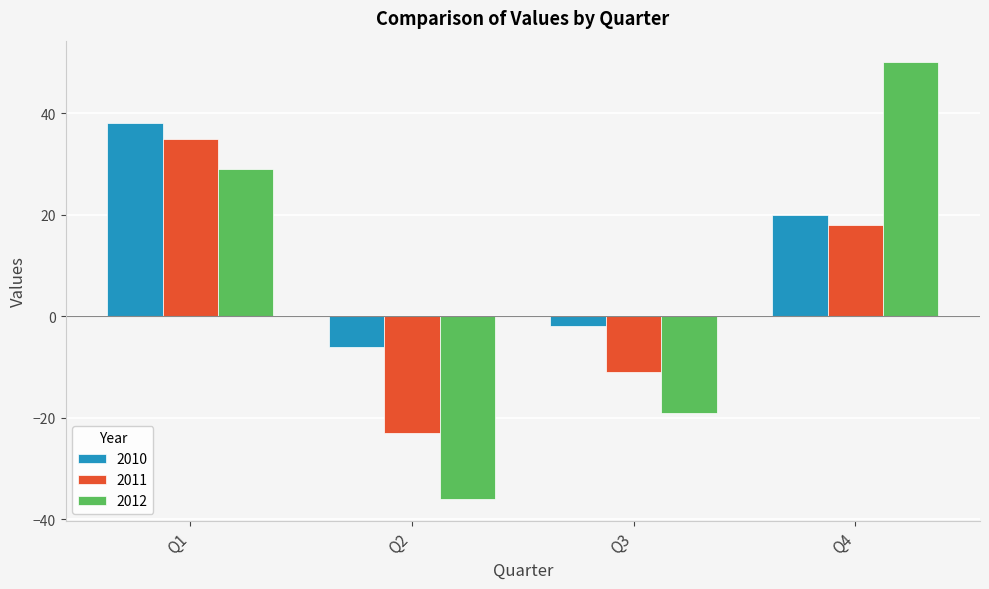

What is the difference between the second highest and minimum values in the 2011 series?

41